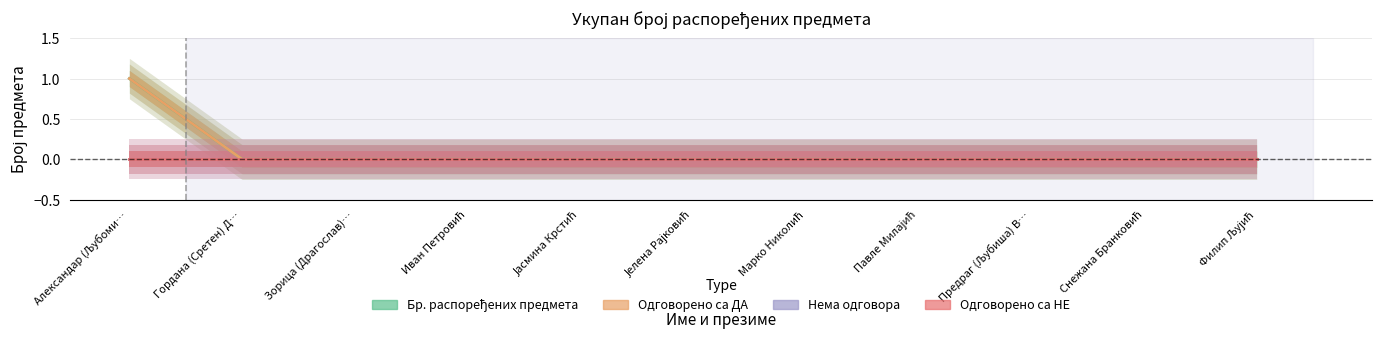

Where is Одговорено са ДА nearest to the value 0?

Гордана (Сретен) Д…